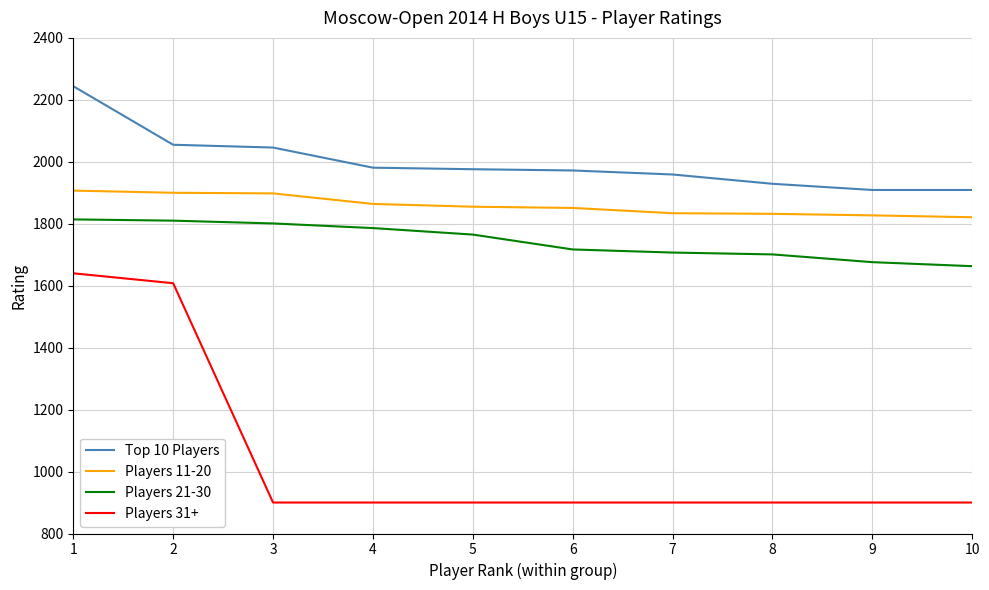

What is the total value across all series at 7?

6400